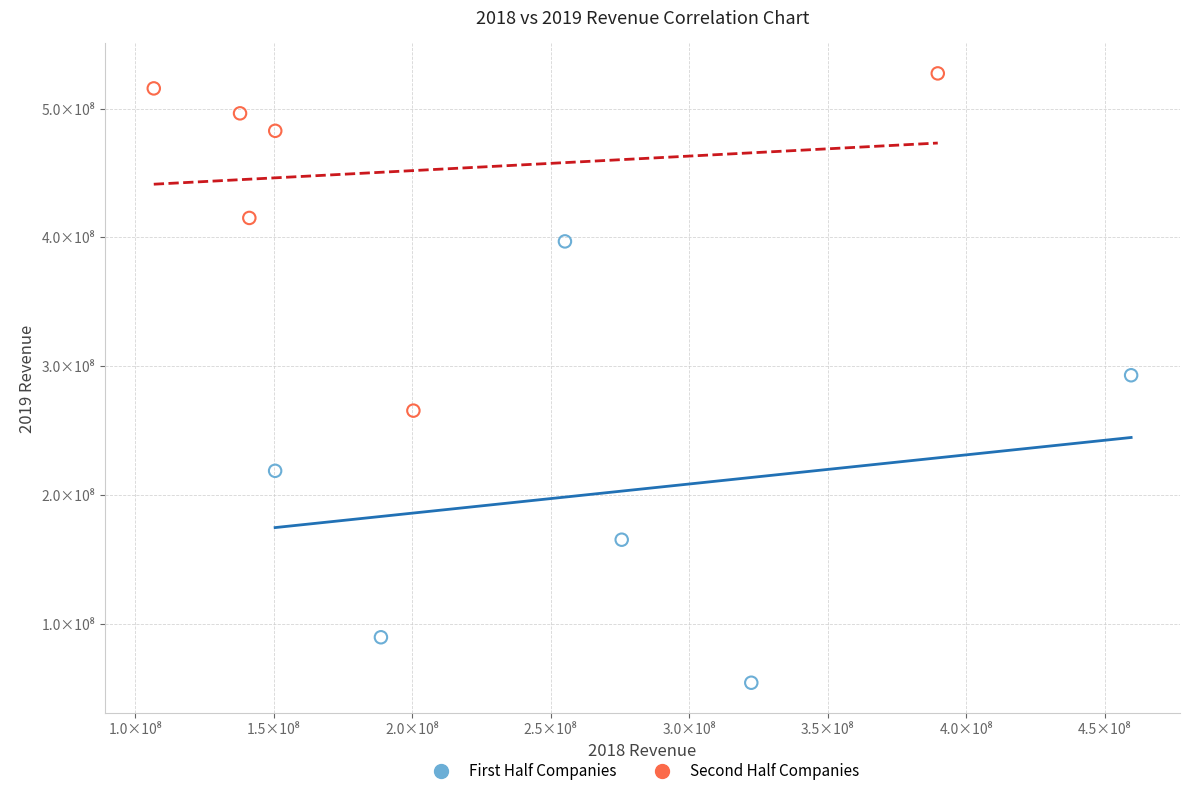

What are all the series names shown in the legend?

First Half Companies, Second Half Companies